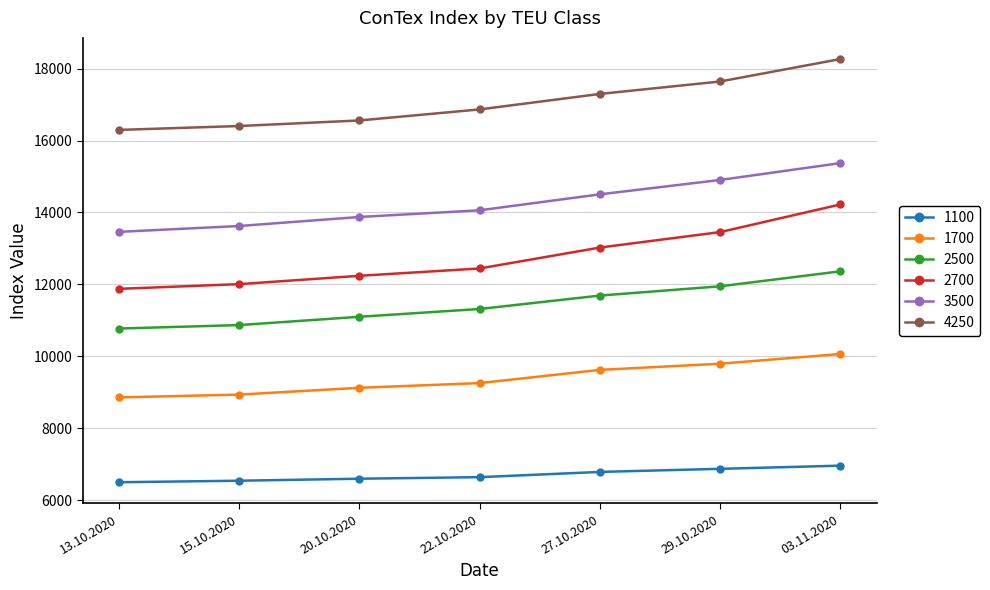

What is the difference between the maximum and minimum values in the 1100 series?

461